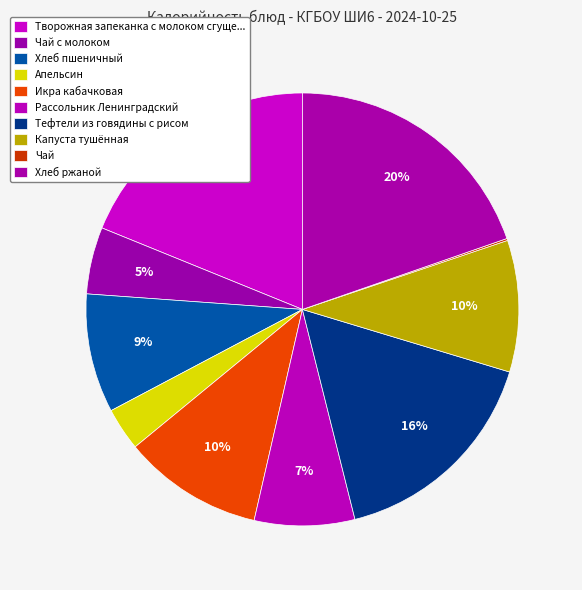

Combined, do Апельсин and Тефтели из говядины с рисом account for over 50%?

No